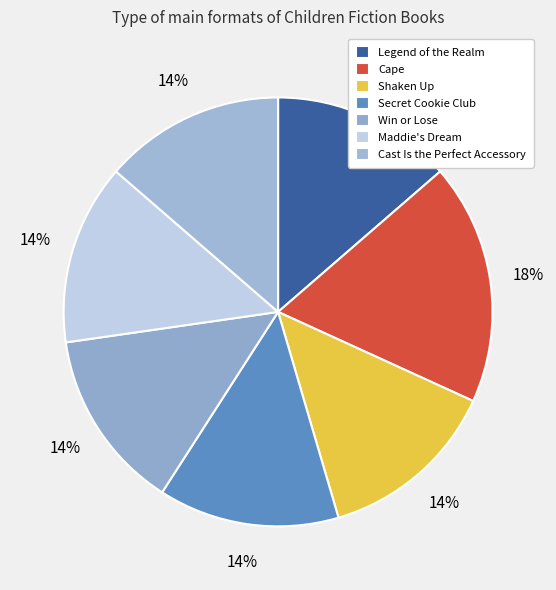

How many segments does this pie chart have?

7